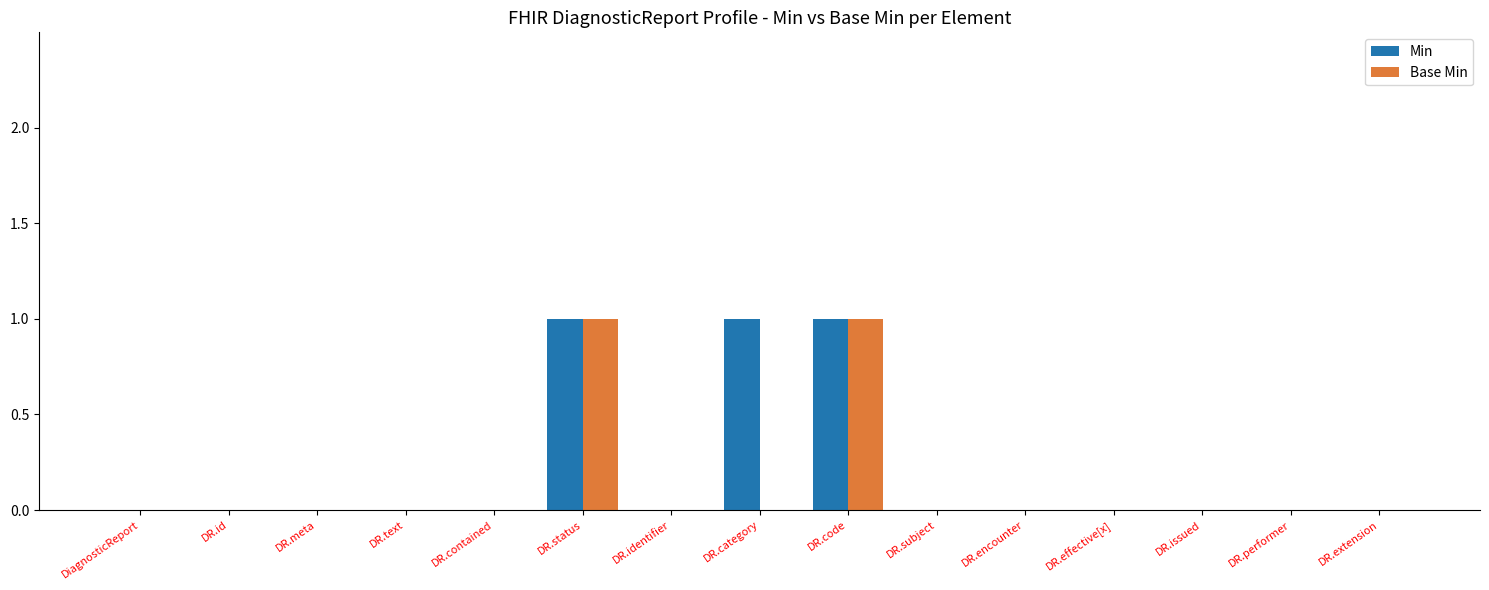

What is the sum of all Min values?

3